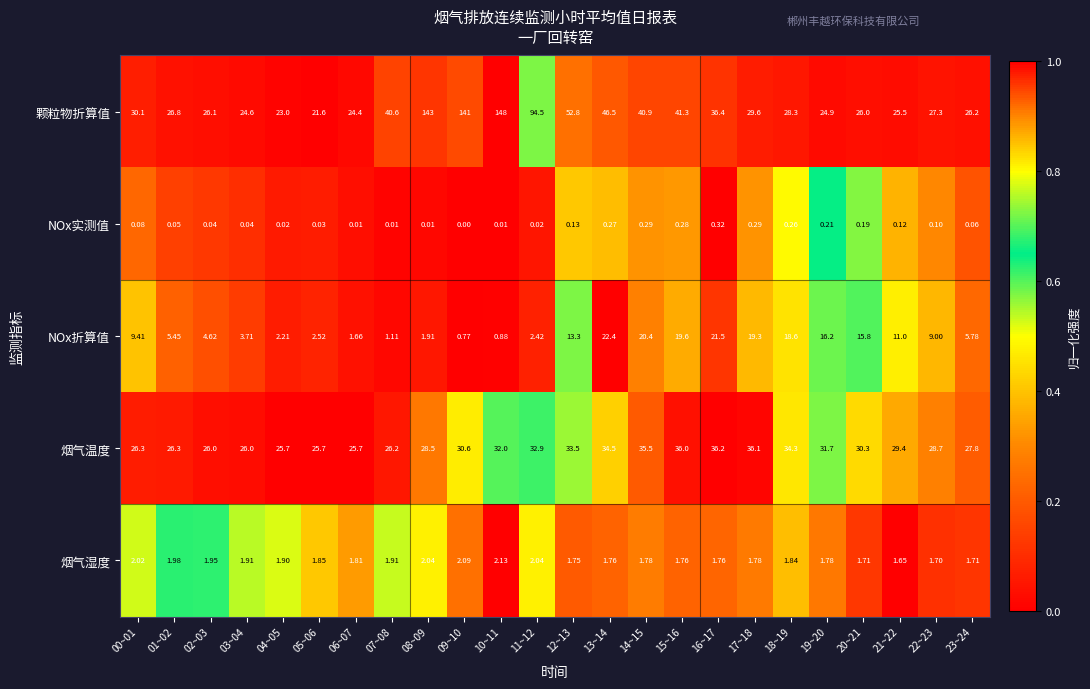

Which series has the largest total across all categories?

颗粒物折算值